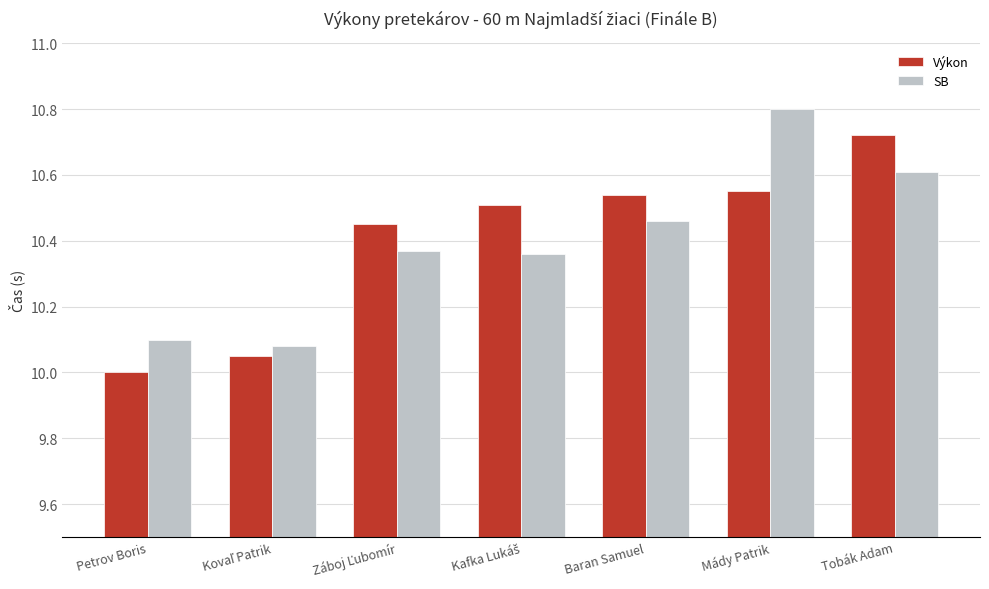

Rank the series by their maximum value, from lowest to highest.

Výkon, SB